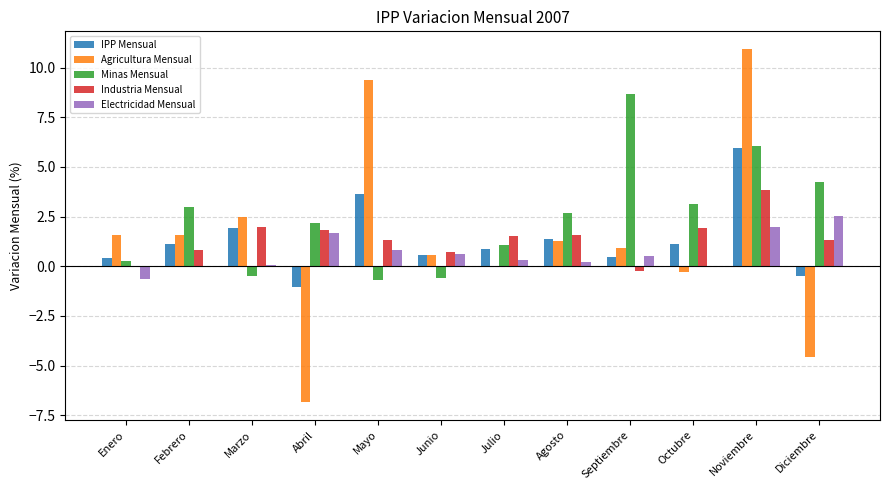

Which category has the highest value in the IPP Mensual series?

Noviembre